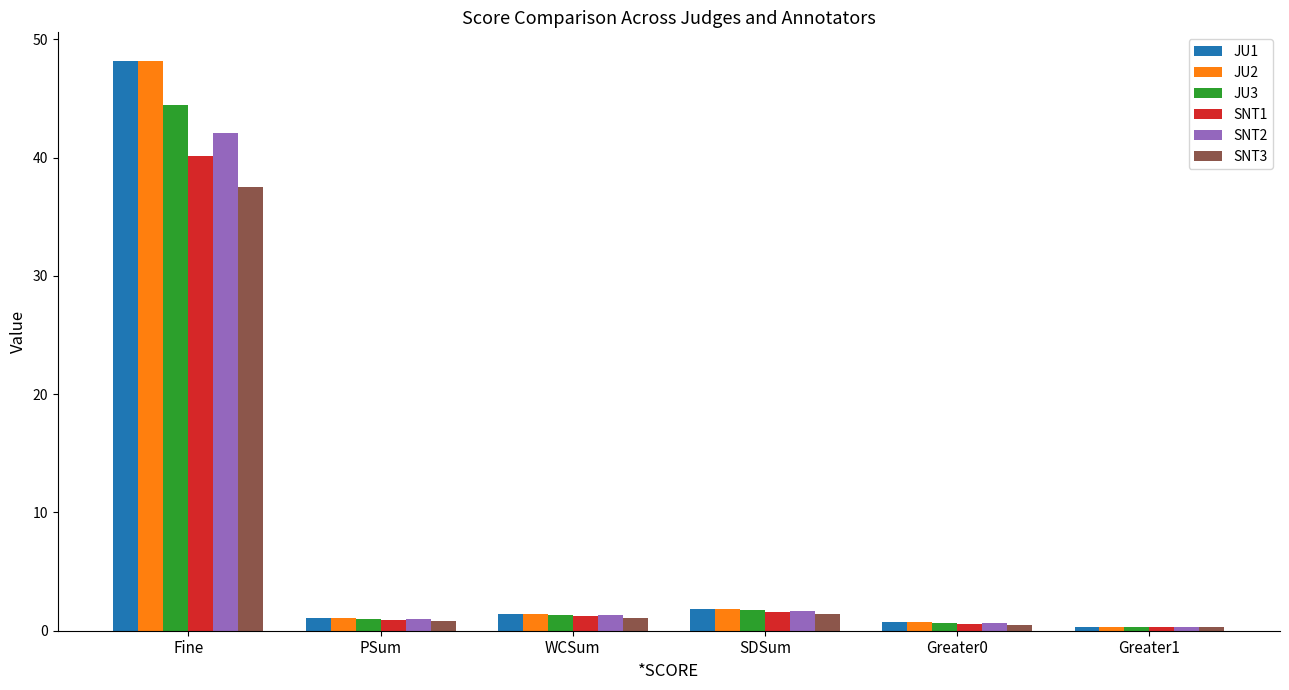

At which category is the sum across all series the highest?

Fine